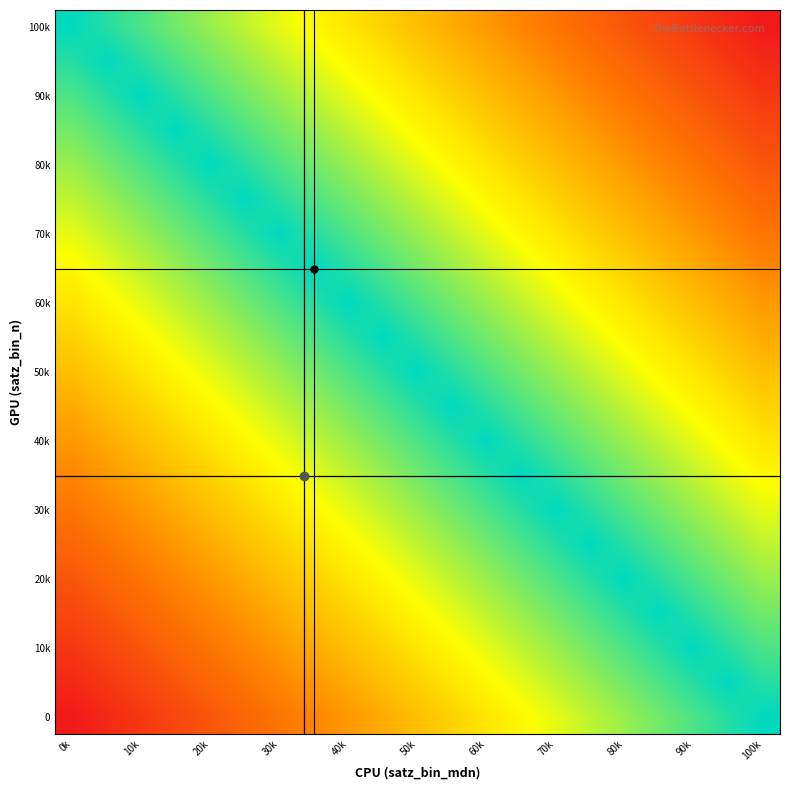

At how many categories does at least one series exceed 0?

21